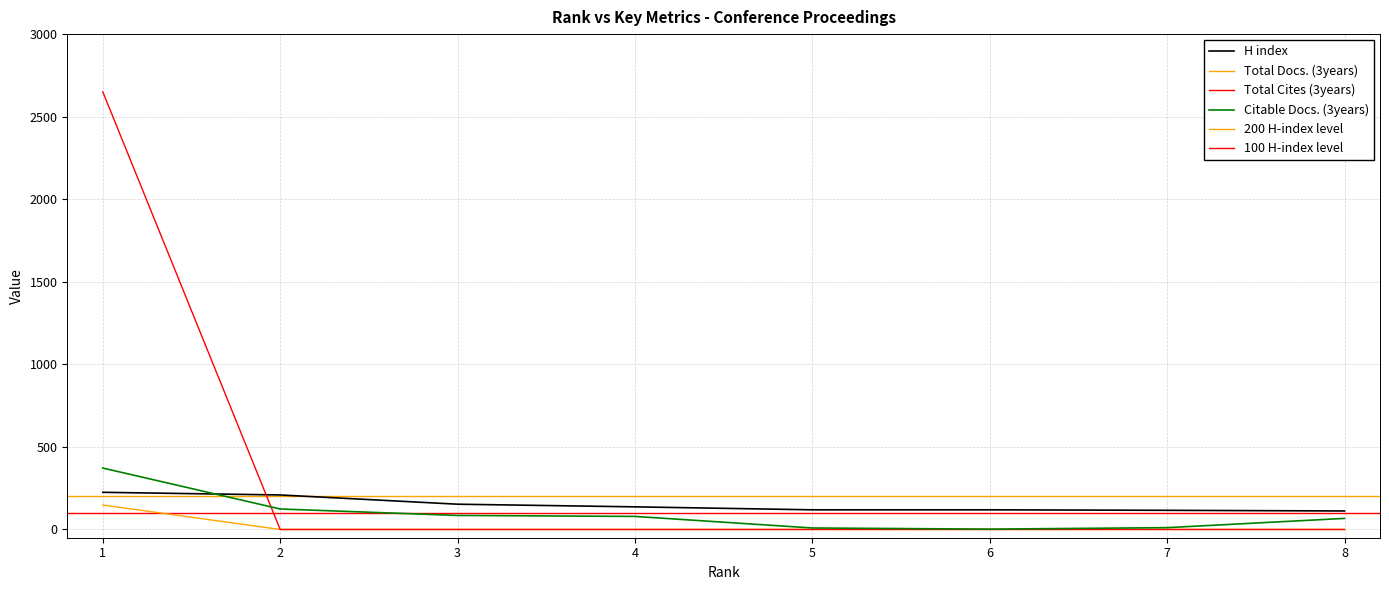

Which series has the largest total across all categories?

Total Cites (3years)